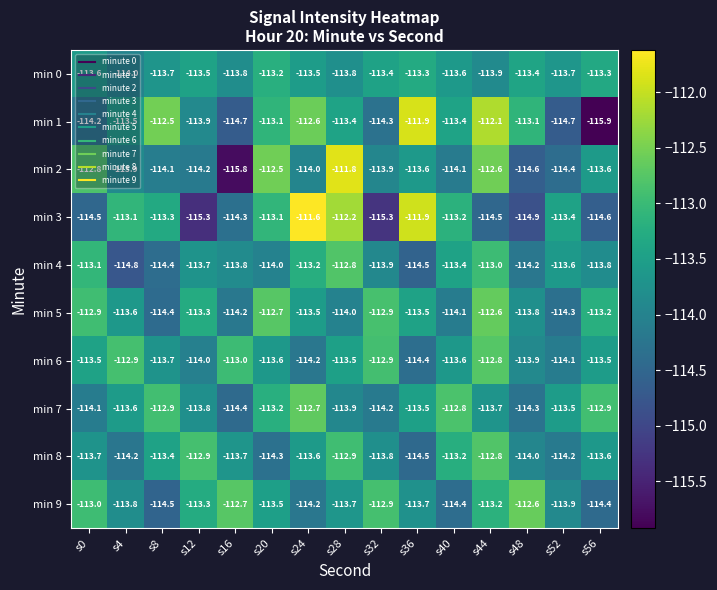

Which series has the largest total across all categories?

min 5